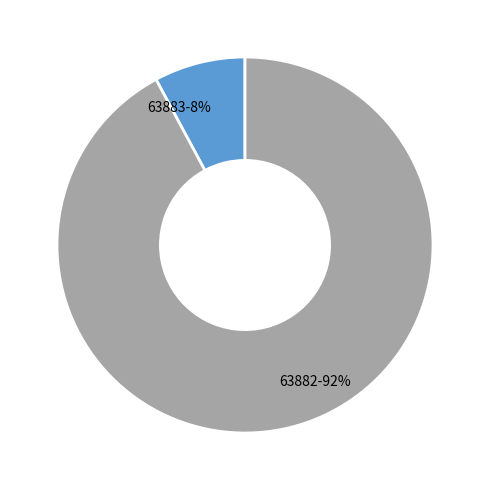

Rank the categories by value from lowest to highest.

63883, 63882